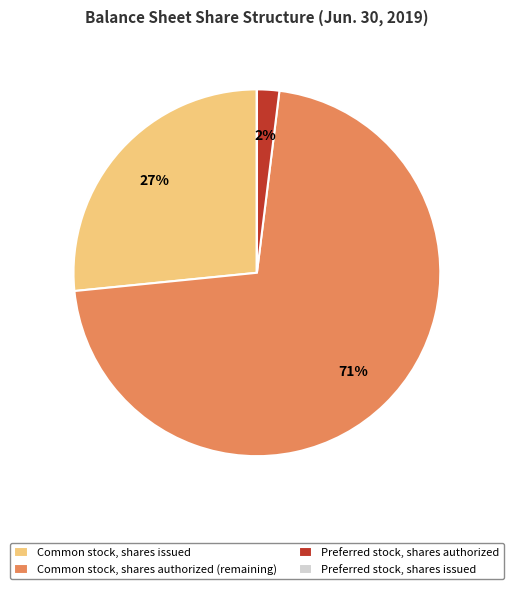

True or false: Common stock, shares authorized (remaining) accounts for 71% of the total.

True